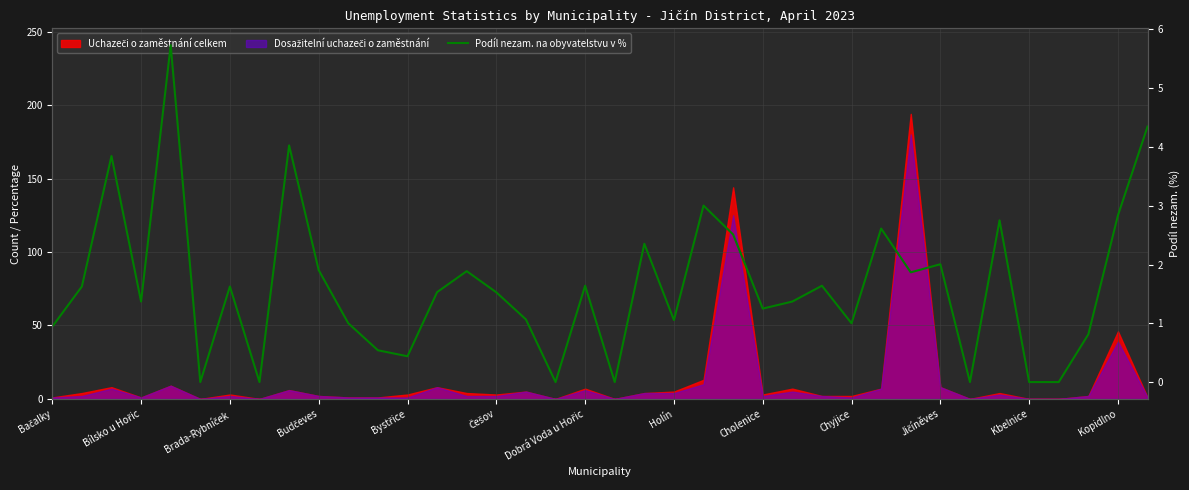

What is the label of the 33rd point from the left?

32